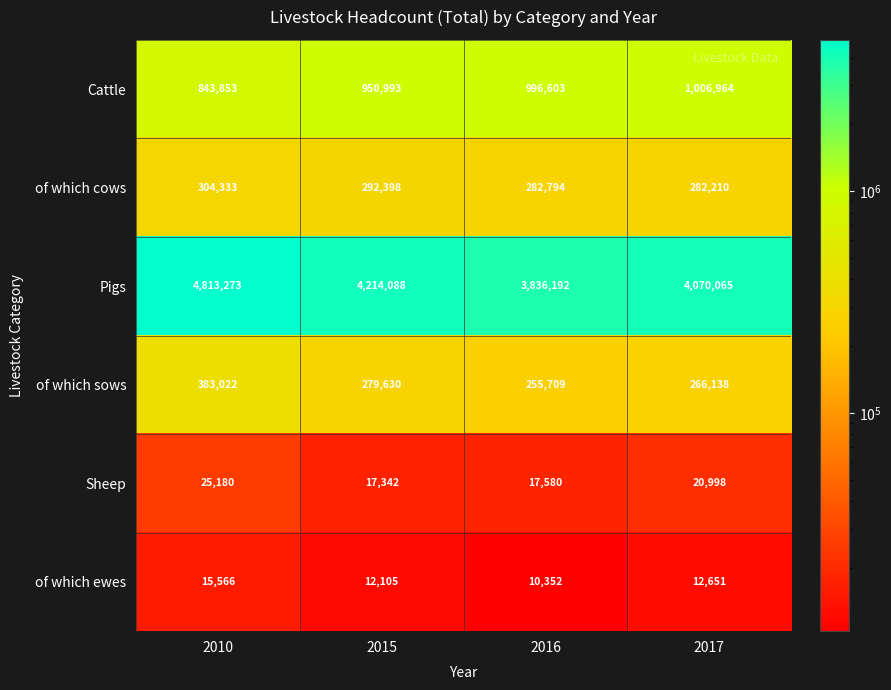

What is the difference between the of which sows values at 2010 and 2017?

116884